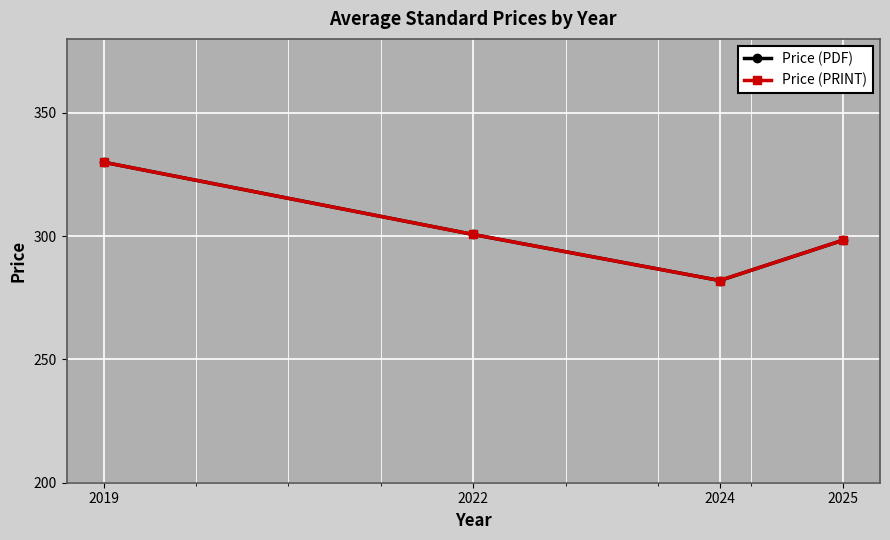

Reading left to right, extract all data points from this chart.

Price (PDF): 2019=330.0	2022=300.7	2024=282.0	2025=298.4
Price (PRINT): 2019=330.0	2022=300.7	2024=282.0	2025=298.4